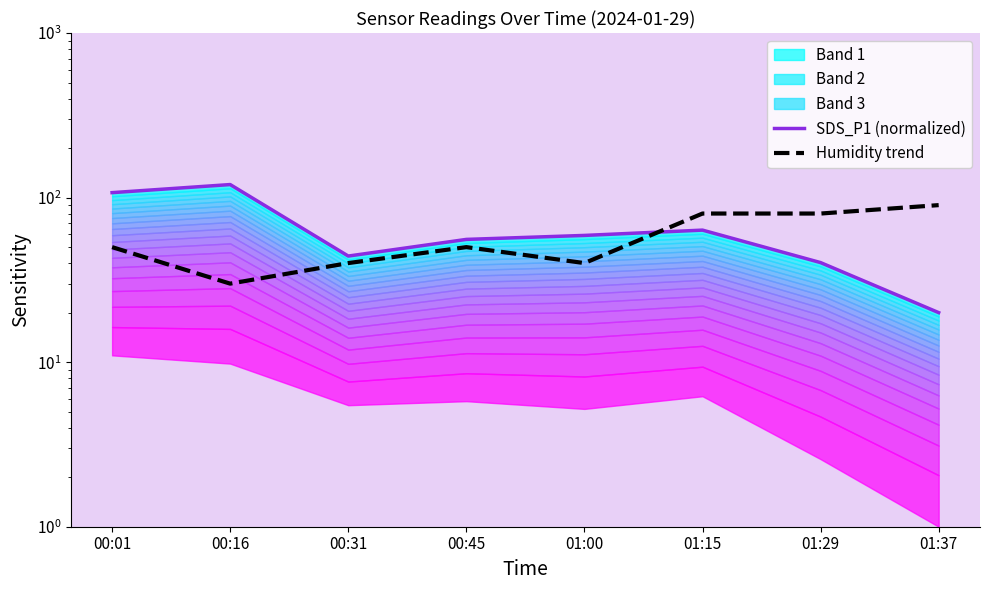

What is the difference between the SDS_P1 (normalized) values at 01:37 and 01:00?

38.9